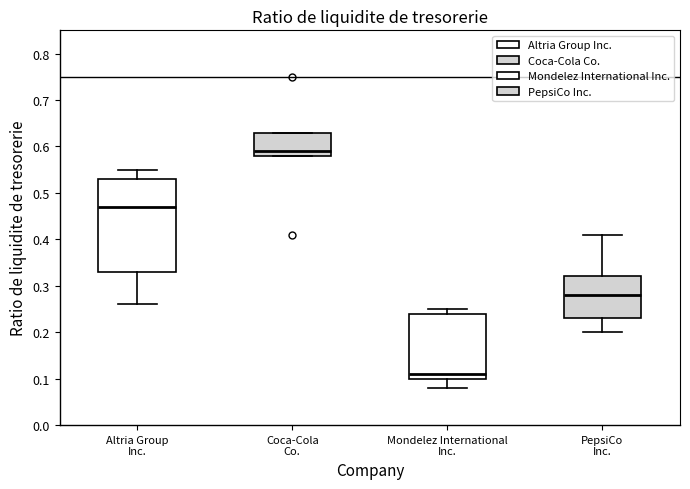

Comparing the boxes themselves (not the whiskers), which one is the tallest?

Altria Group Inc.